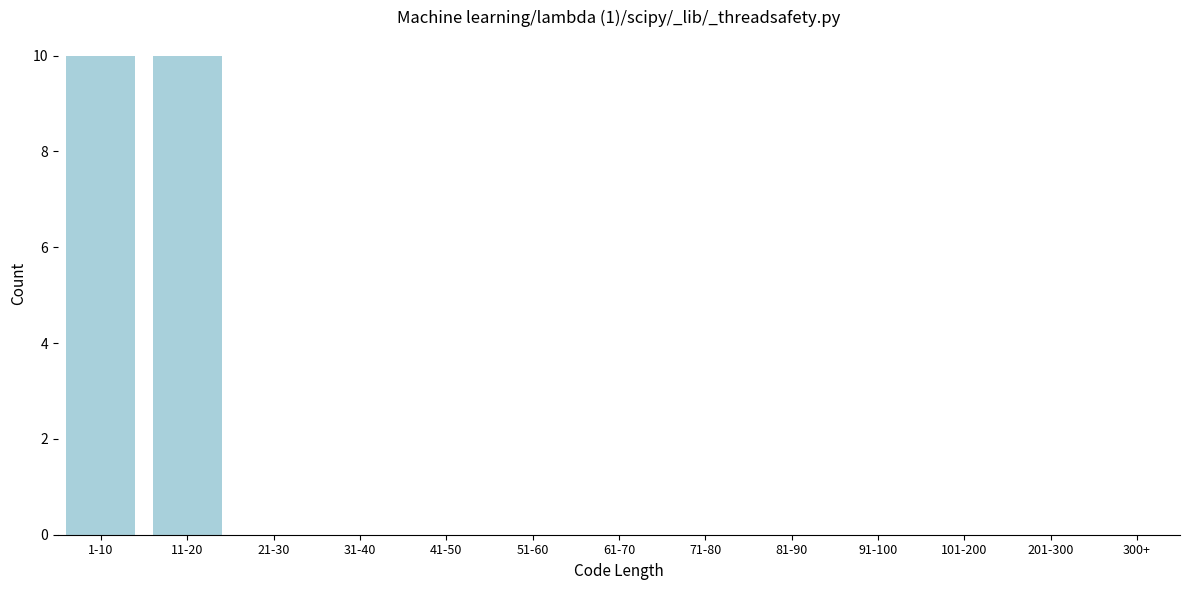

Reading right to left, extract all data points from this chart.

201-300=0	101-200=0	91-100=0	81-90=0	71-80=0	61-70=0	51-60=0	41-50=0	31-40=0	21-30=0	11-20=10	1-10=10